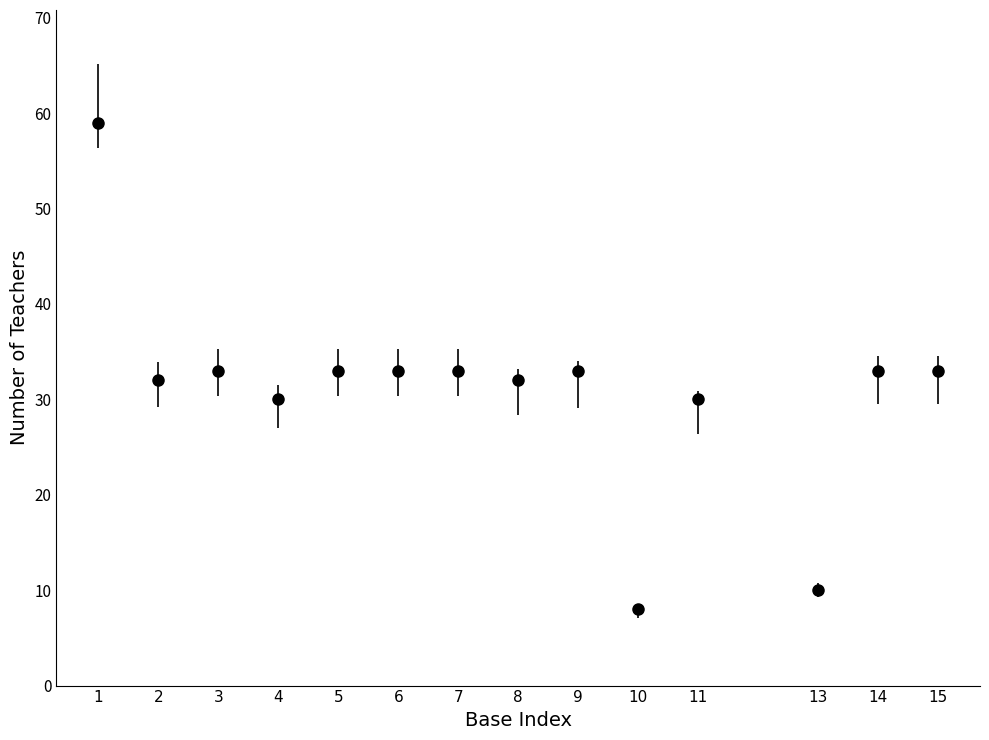

What is the change in value from 8 to 13?

-22